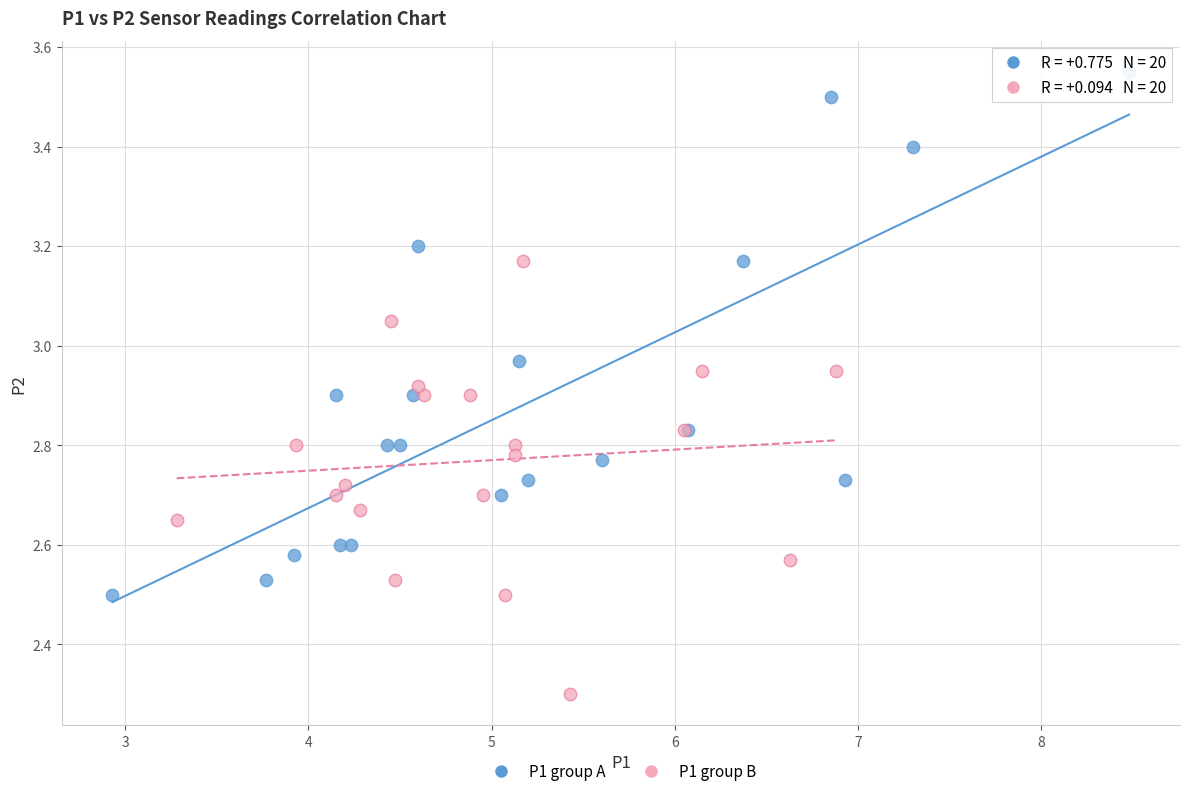

Which series contains the highest Y value?

P1 group A